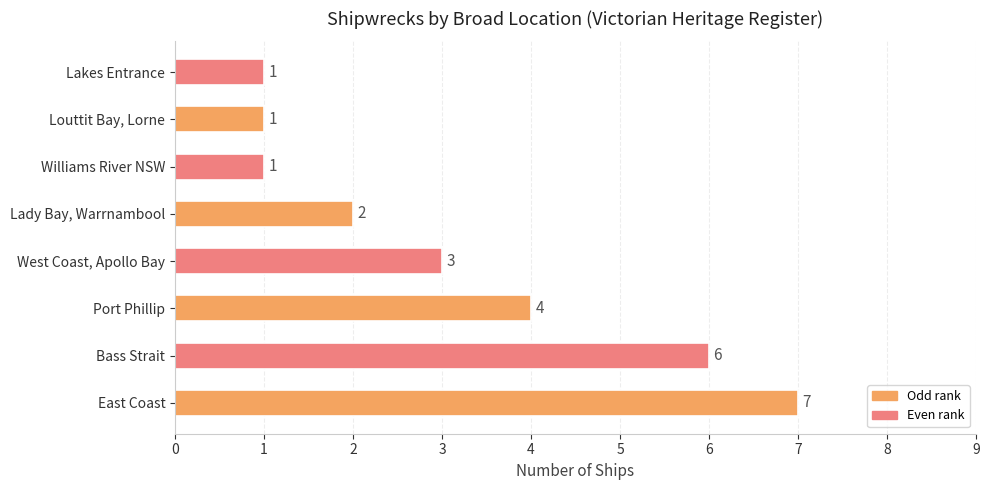

Reading top to bottom, what are all the values shown in this chart?

1	1	1	2	3	4	6	7